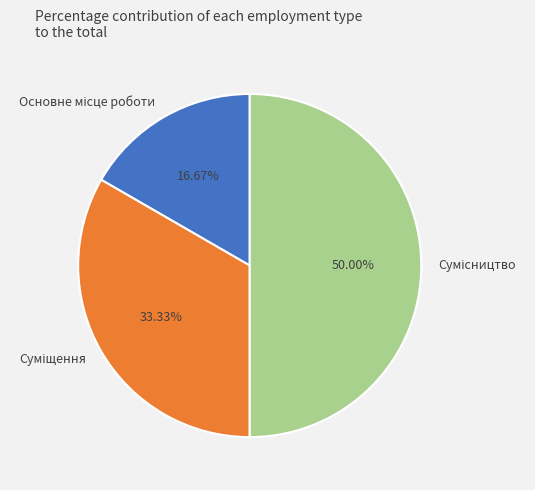

To the nearest percent, what is the difference between the largest and smallest slice percentages?

33%